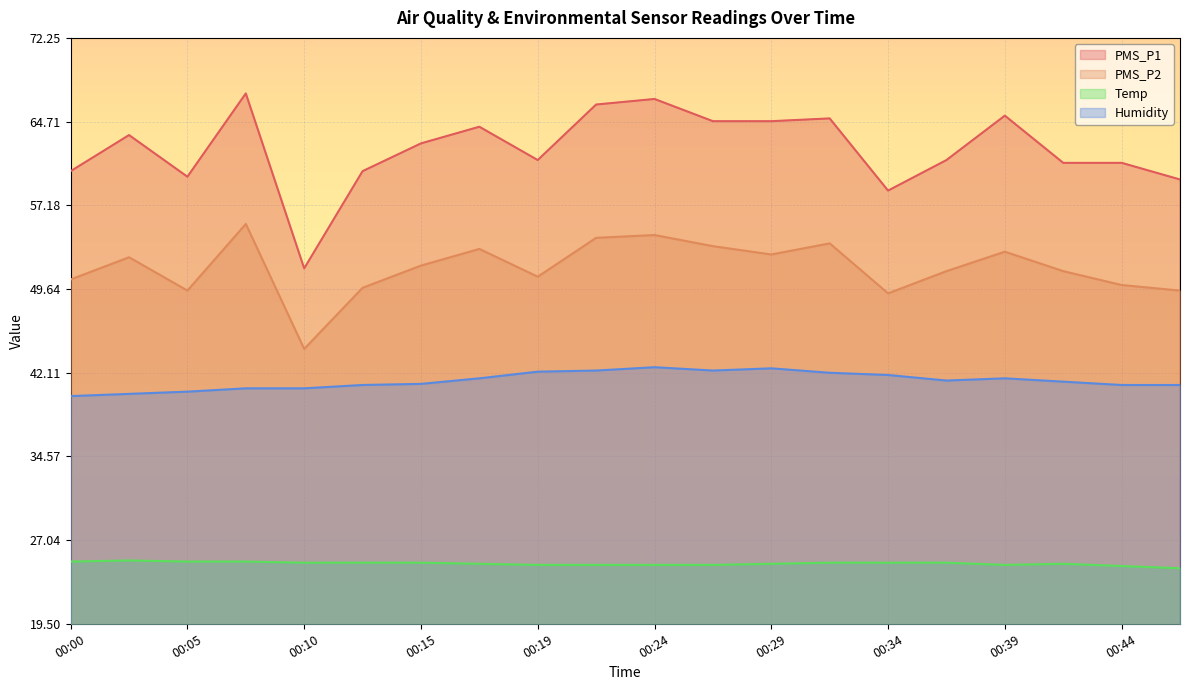

How many lines are shown in the chart?

4